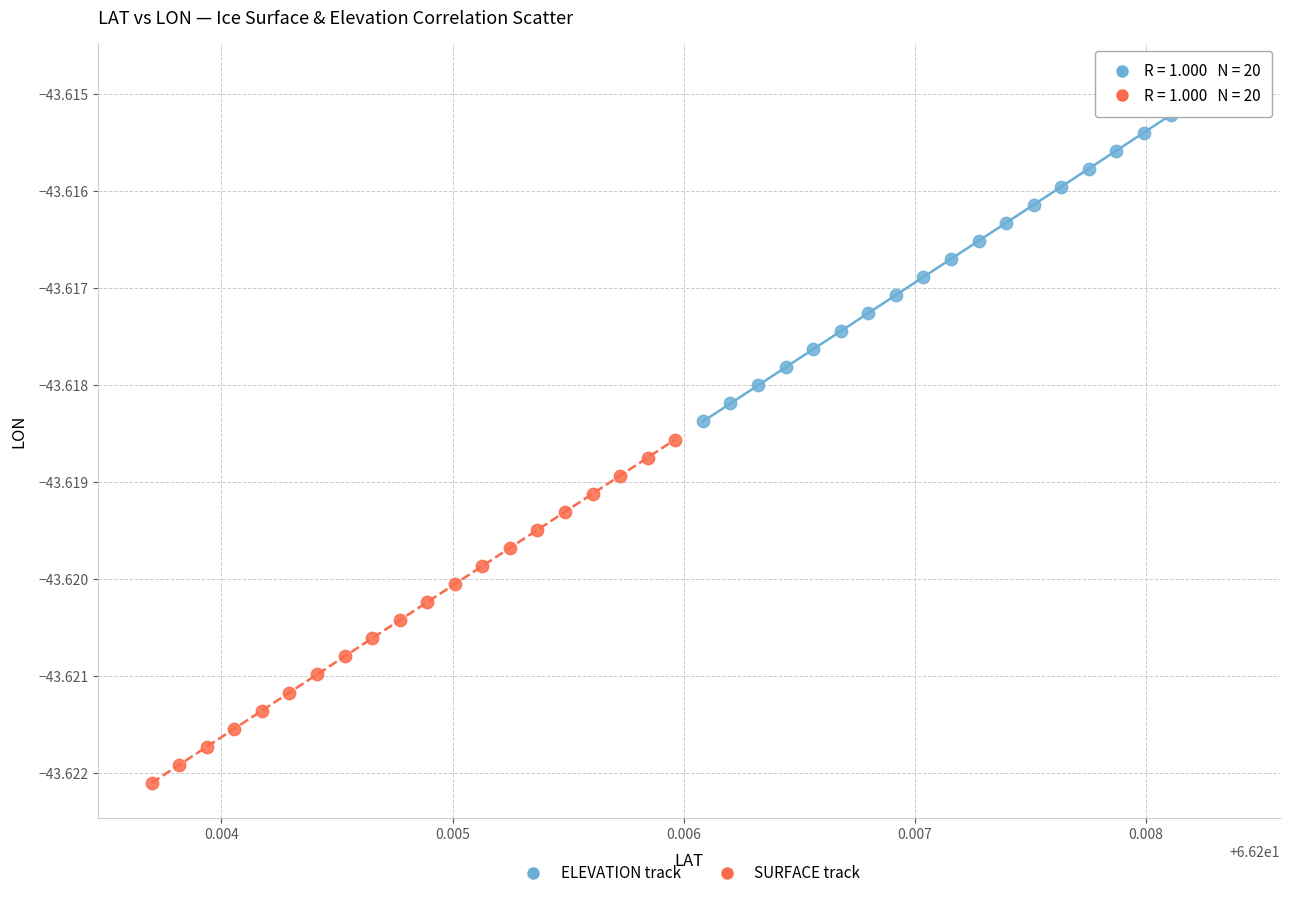

Which series has the widest spread of Y values?

SURFACE track